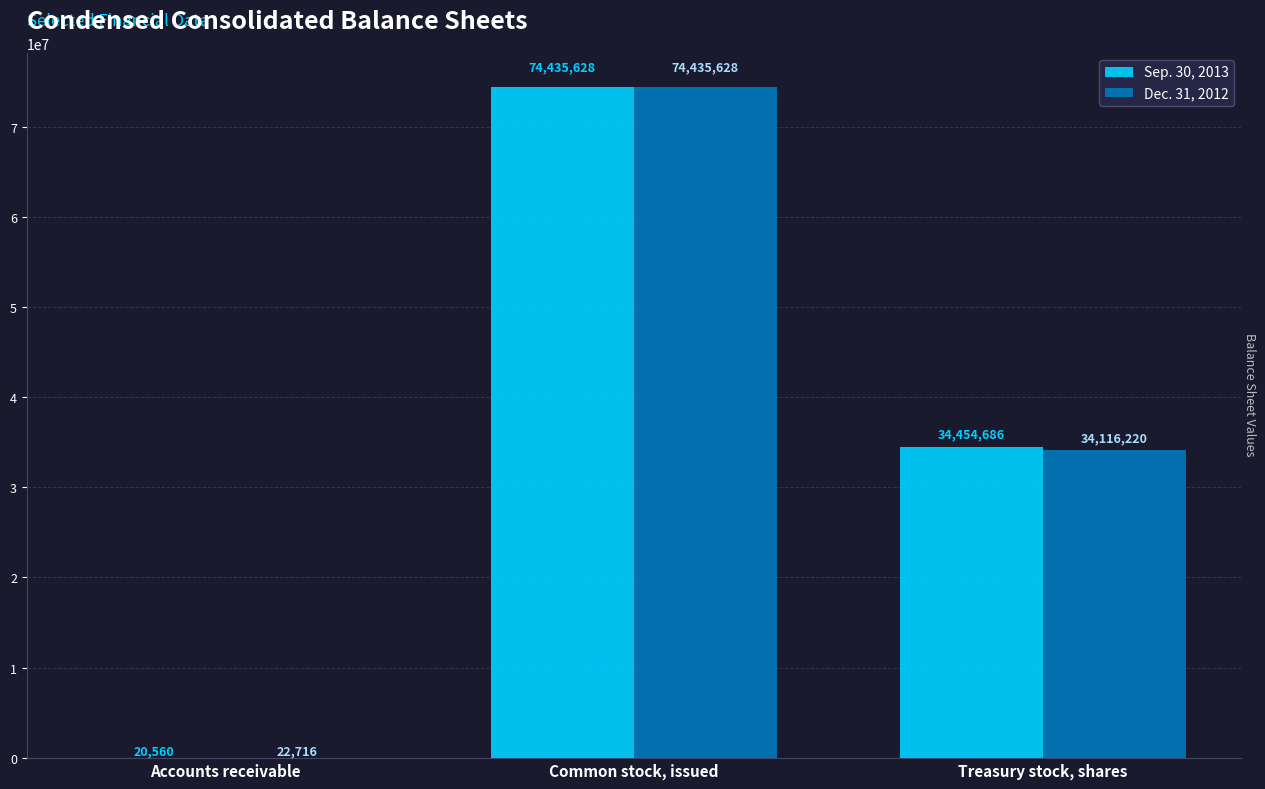

Where is Dec. 31, 2012 nearest to the value 37229172?

Treasury stock, shares